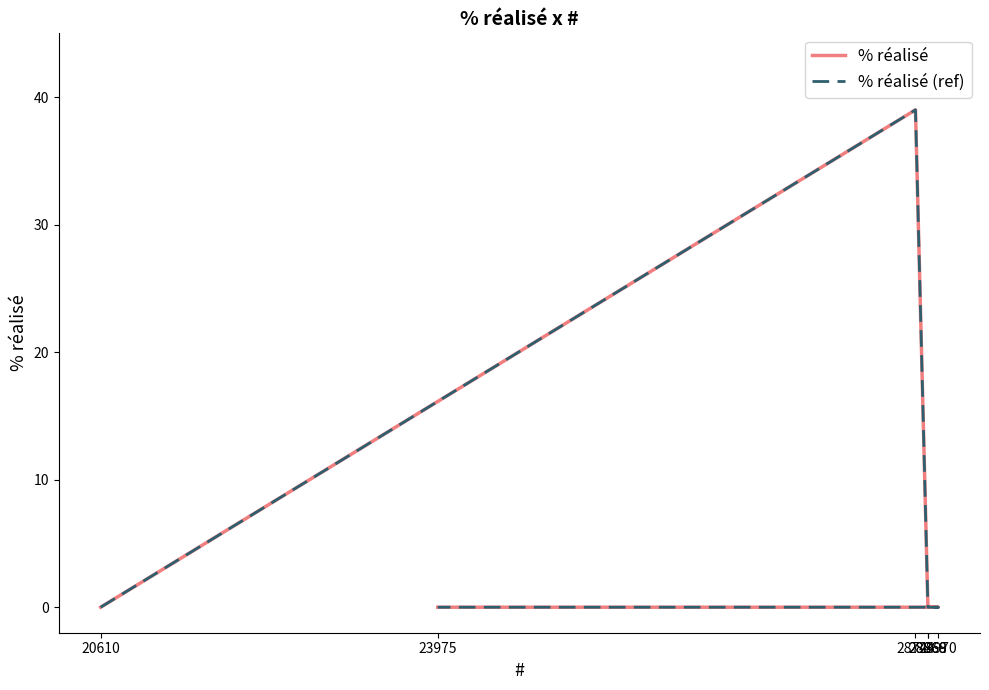

Is this an area chart (filled region under the line)?

No